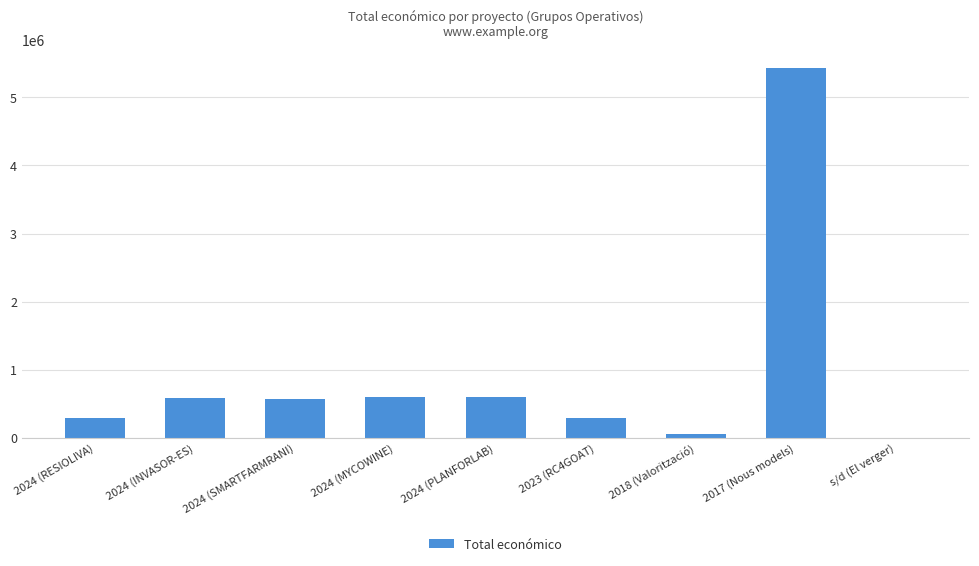

What is the sum of all values?

8446971.4